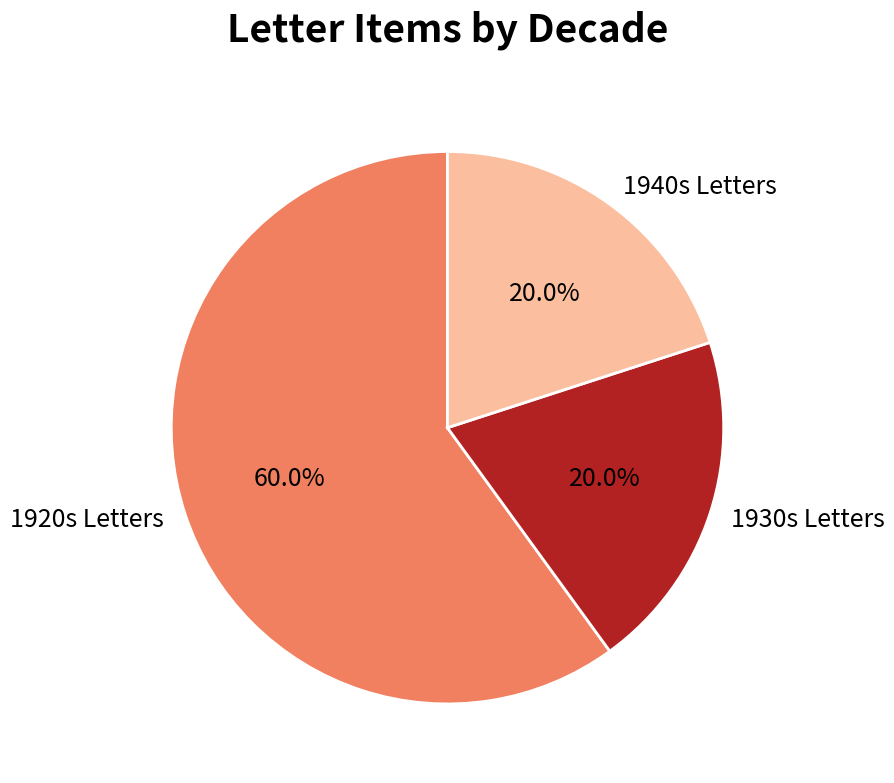

What portion of the pie excludes 1930s Letters?

80.0%